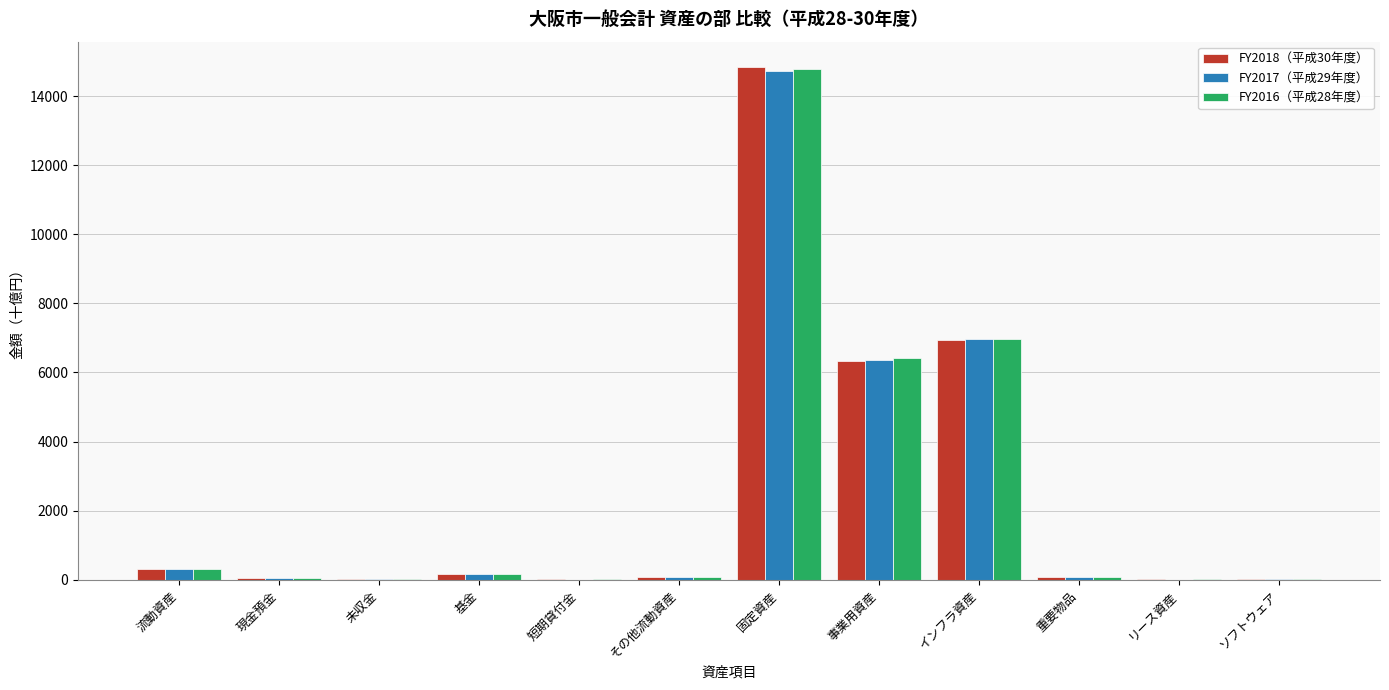

At which category is the sum across all series the highest?

固定資産